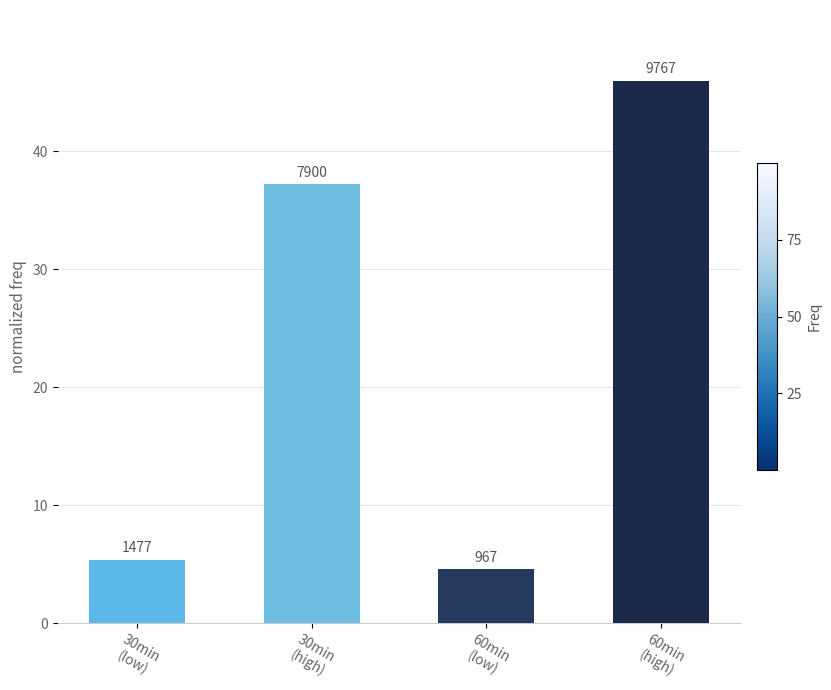

What is the change in value from 30min
(low) to 60min
(high)?

+40.6